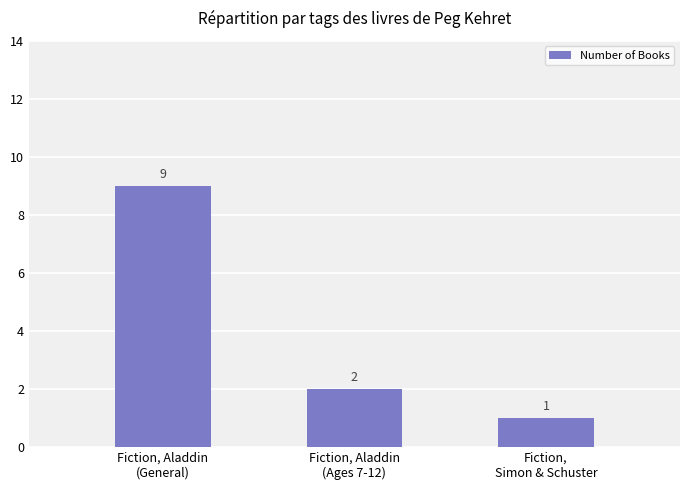

What is the difference between the maximum and minimum values?

8